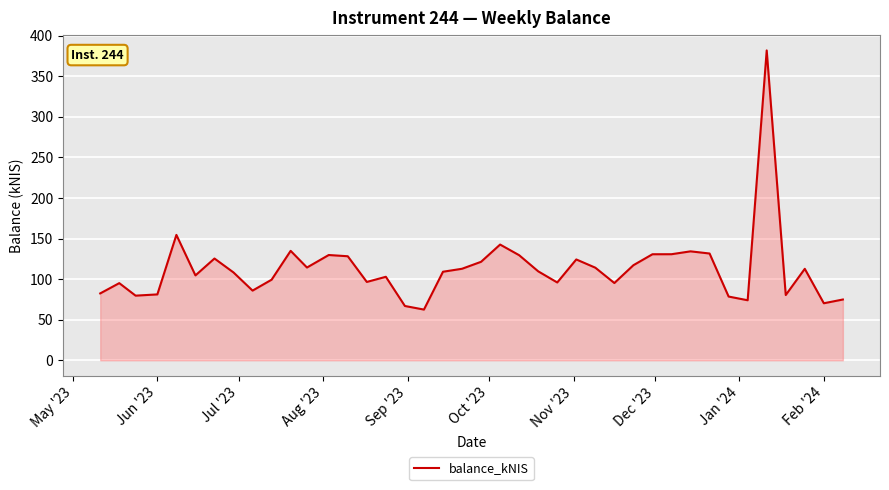

What is the smallest value displayed?

62.5